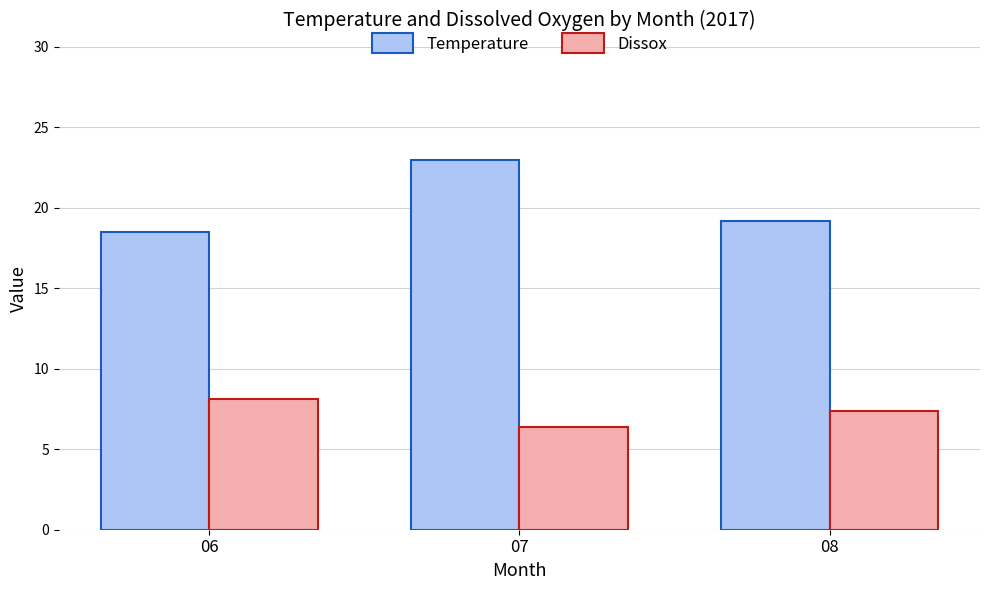

At which category is the sum across all series the highest?

07